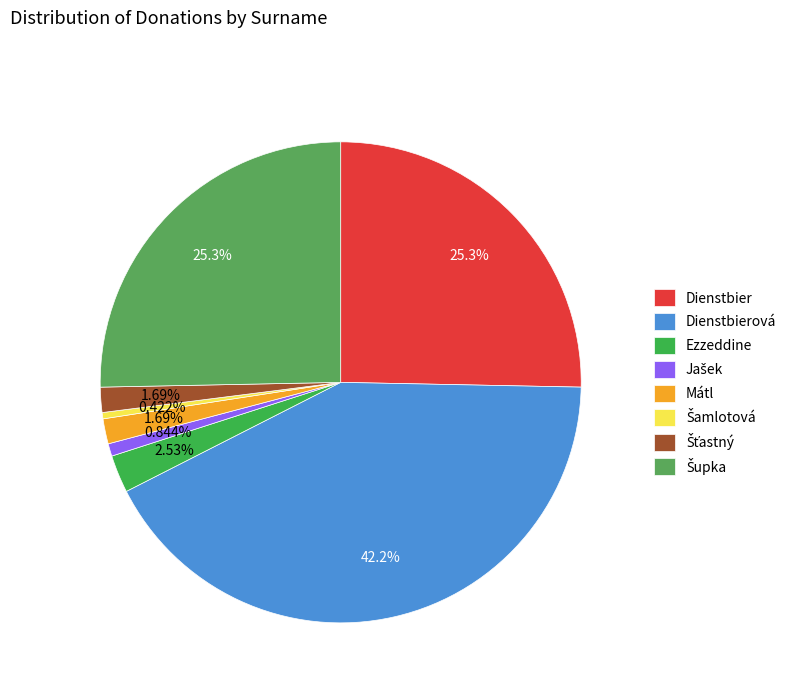

The Mátl slice represents 2% of the pie. True or false?

True